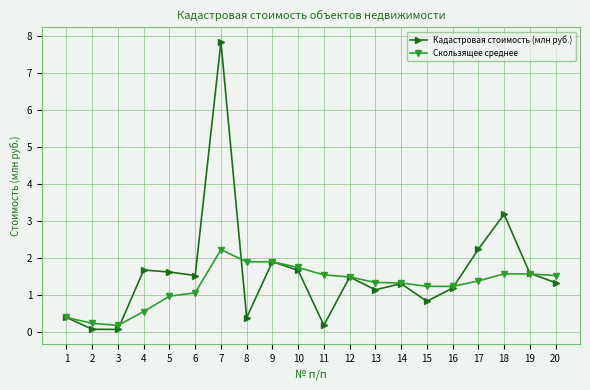

Does the chart have visible grid lines?

Yes